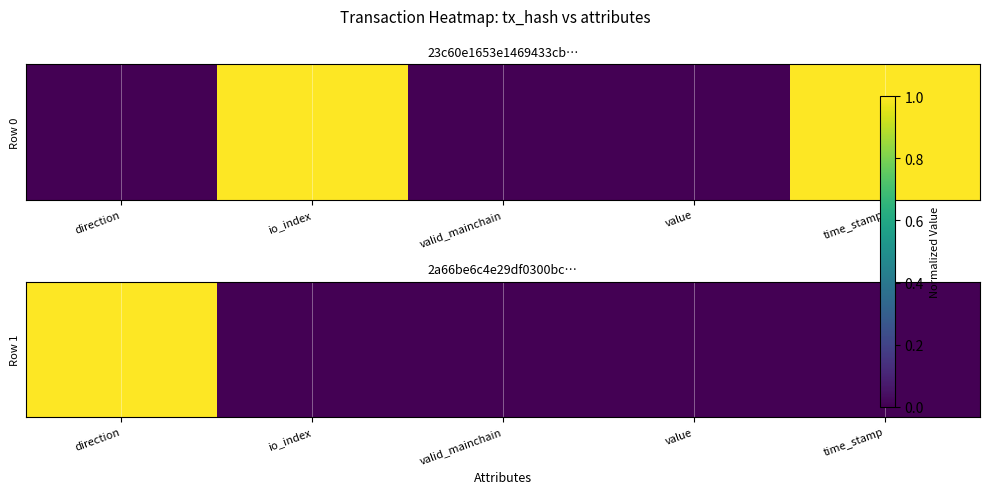

Reading right to left, list all the values displayed in this chart.

time_stamp=0	value=0	valid_mainchain=0	io_index=0	direction=1